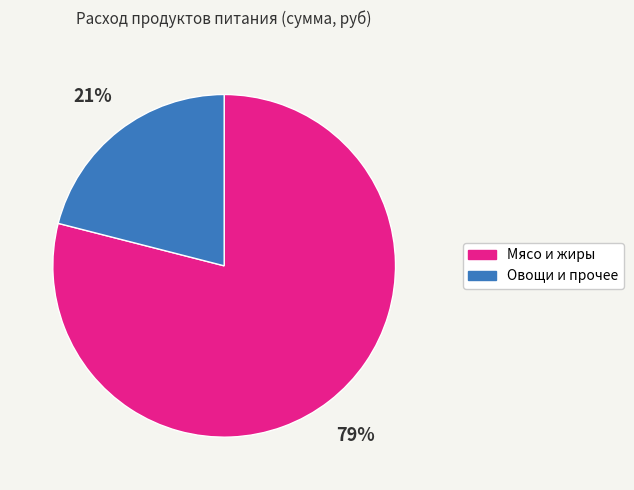

To the nearest percent, what is the average slice percentage?

50%